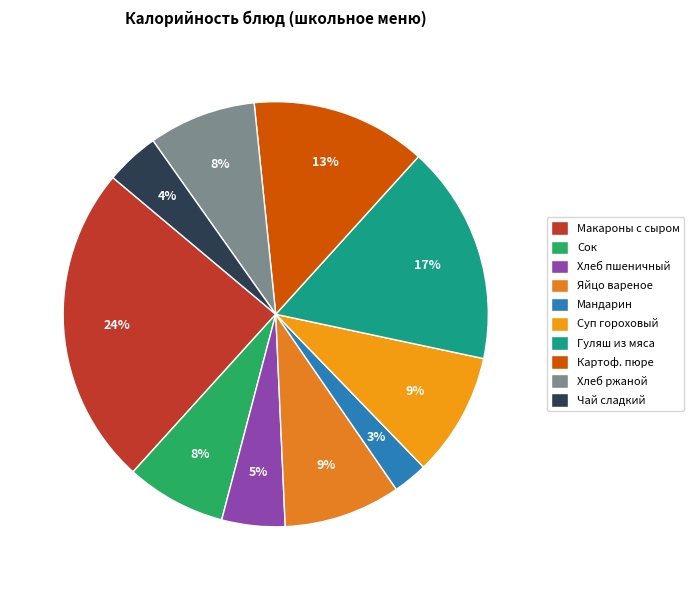

Count the number of slices in the pie.

10